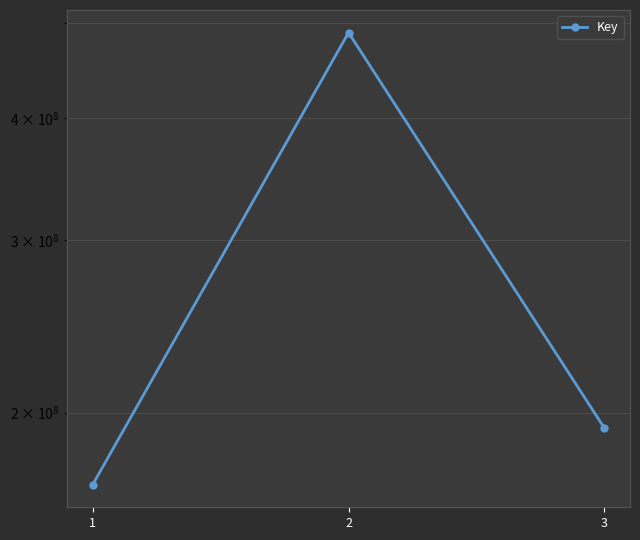

Rank the categories by value from highest to lowest.

2, 3, 1